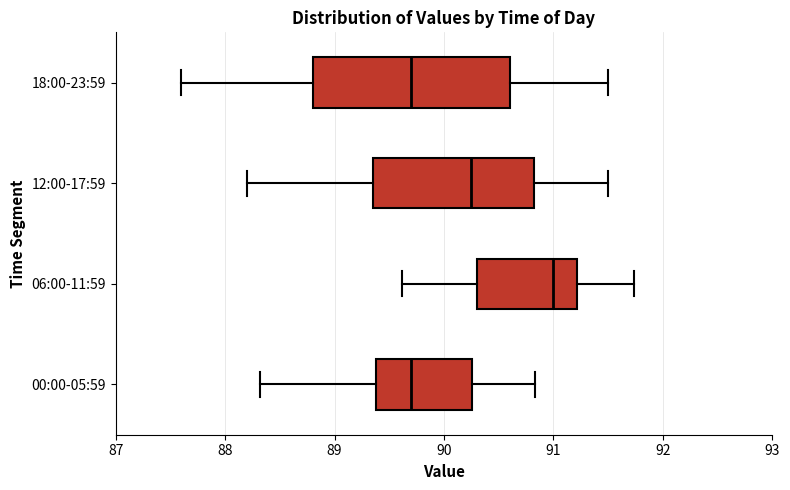

Where does the median line of the box for 12:00-17:59 sit on the x-axis? The values are not printed on the chart, so give them approximately, as read against the axis.

90.3